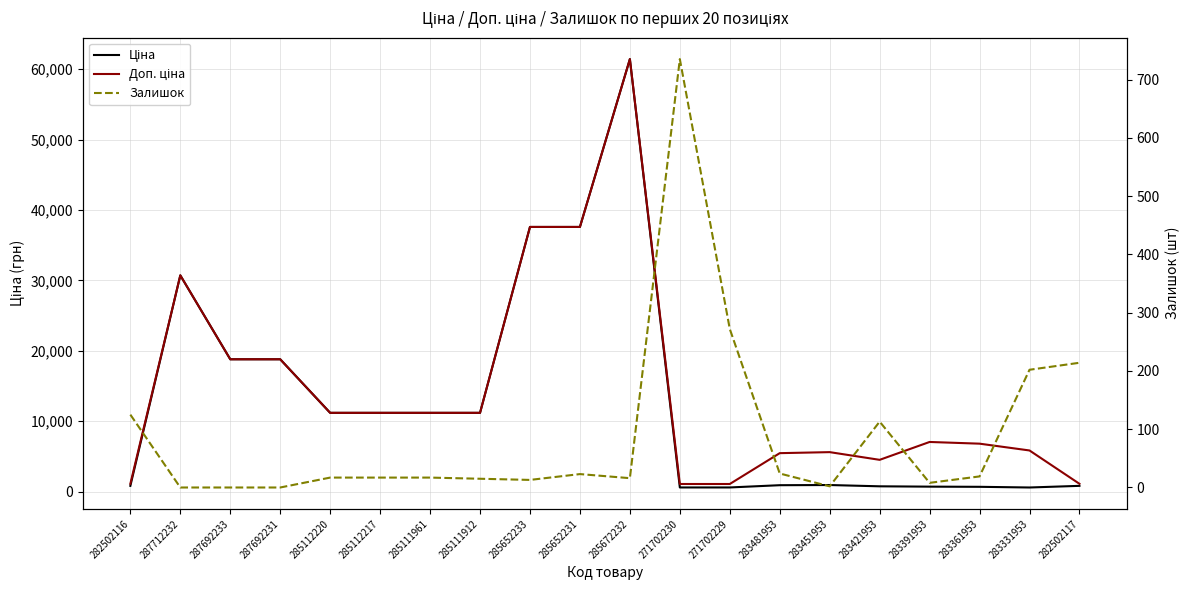

List the series in order of their peak value, highest first.

Ціна, Доп. ціна, Залишок